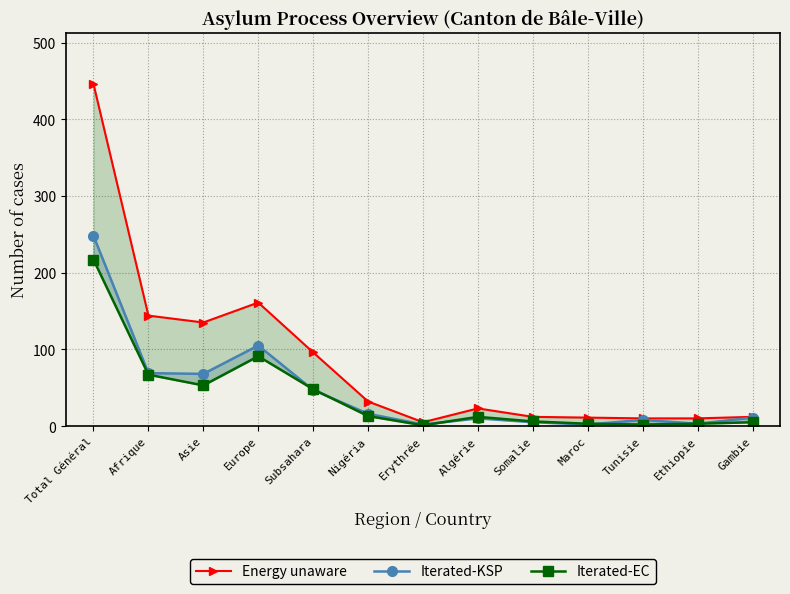

The Iterated-EC series shows 36 at Europe. True or false?

False